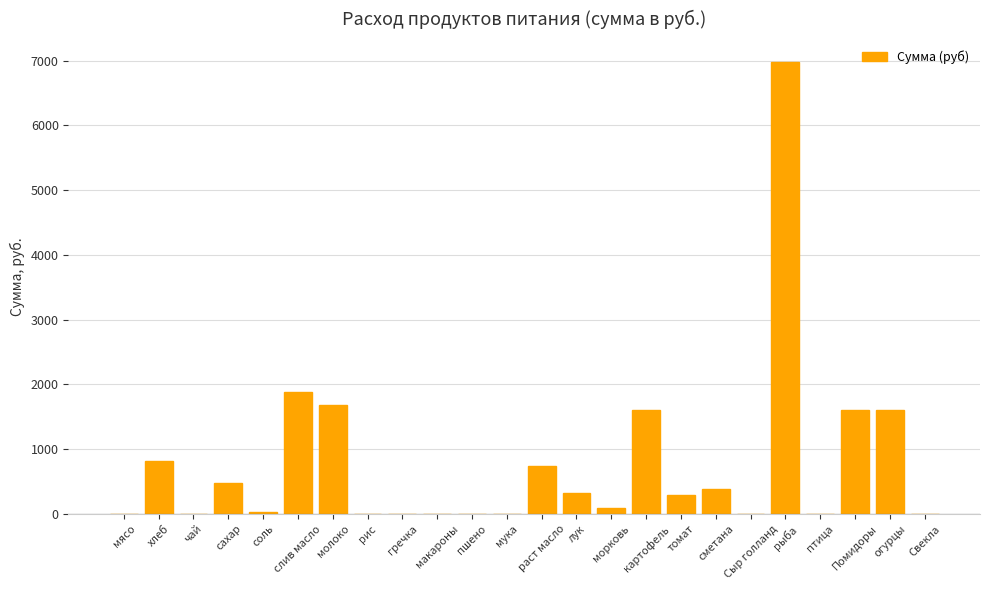

What is the change in value from лук to огурцы?

+1288.8